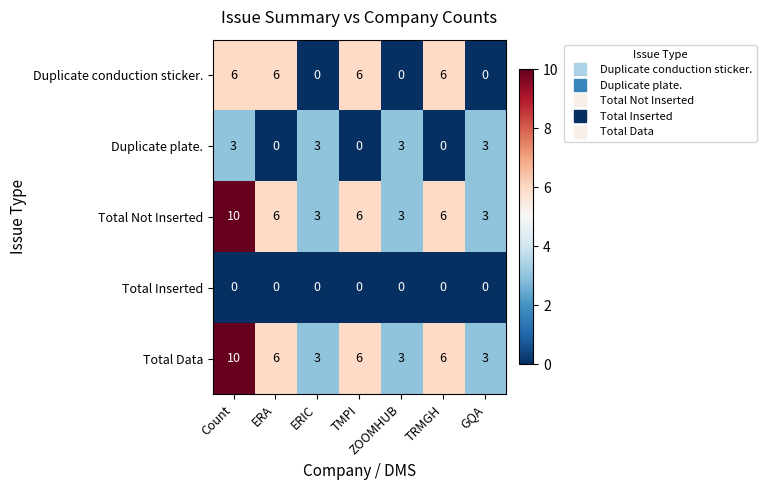

What is the difference between the Duplicate plate. values at ZOOMHUB and ERA?

3